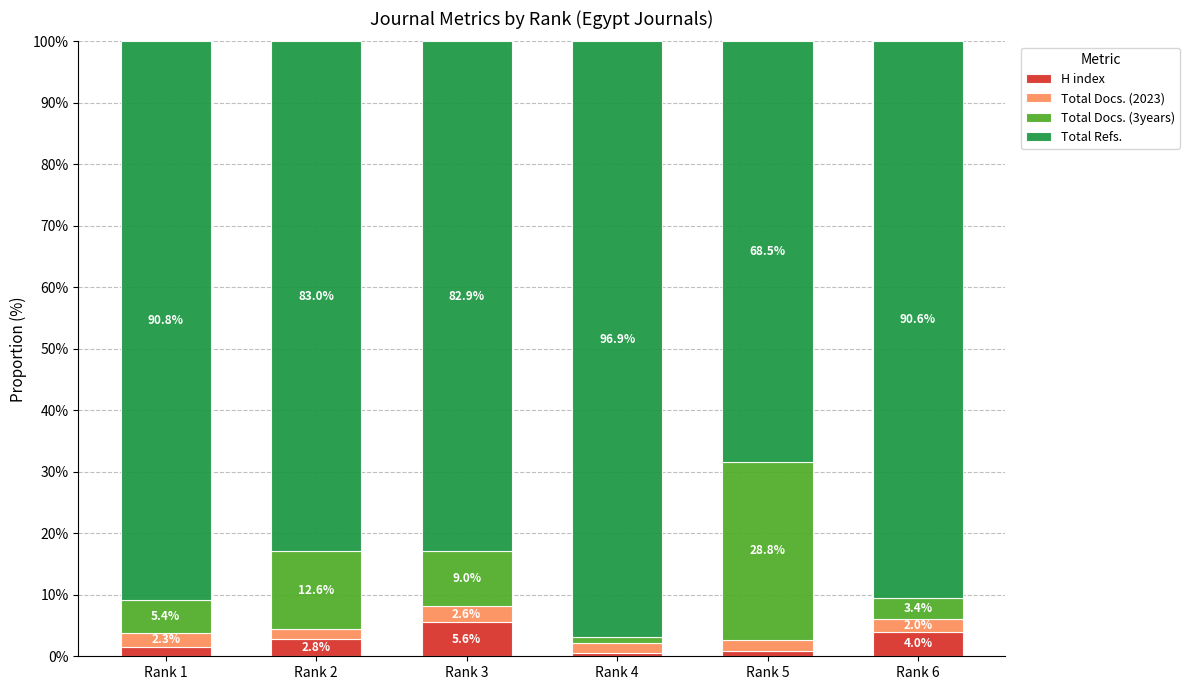

At which label does H index reach its peak?

Rank 3